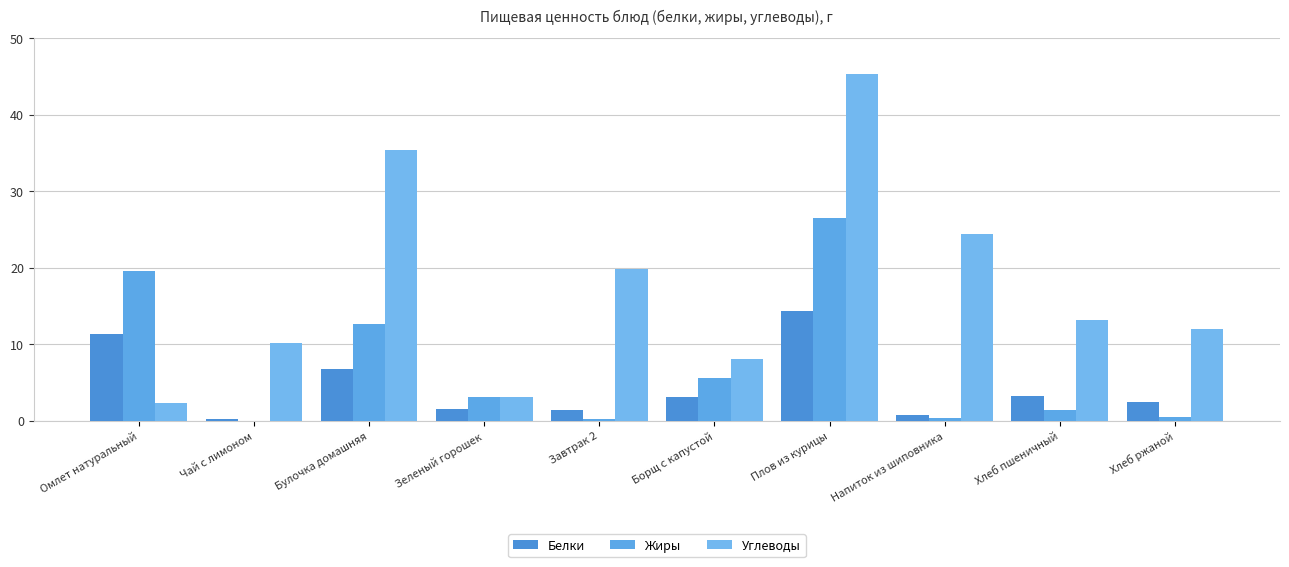

Which category has the highest value in the Углеводы series?

Плов из курицы